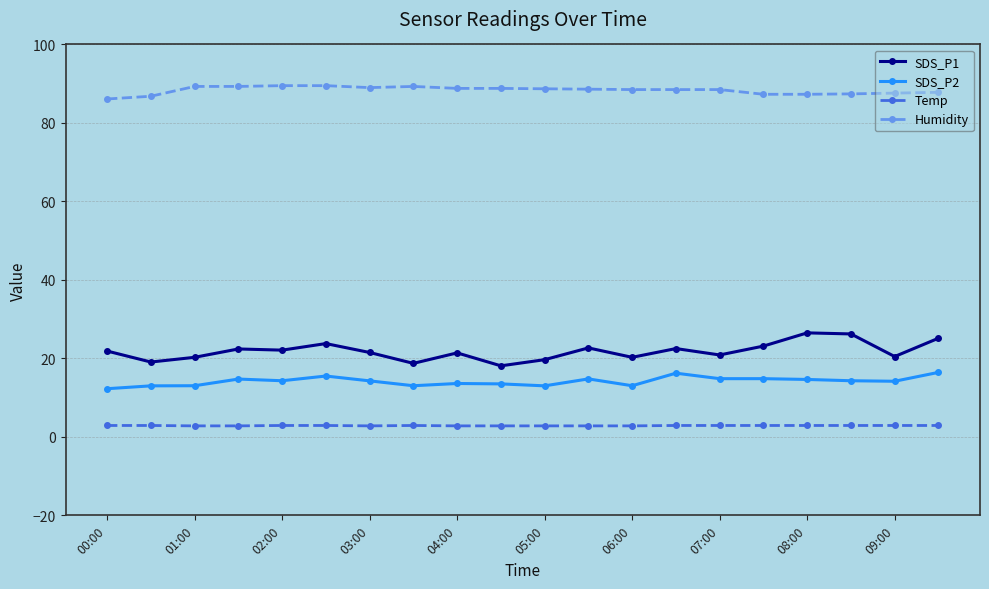

What is the greatest value displayed?

89.5